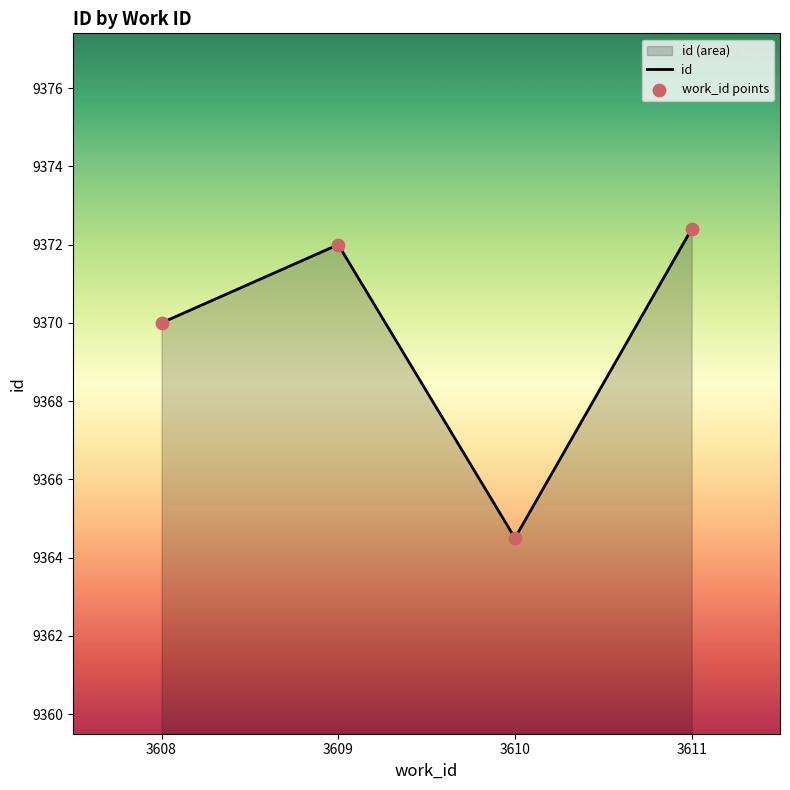

Which series contains the lowest Y value?

id